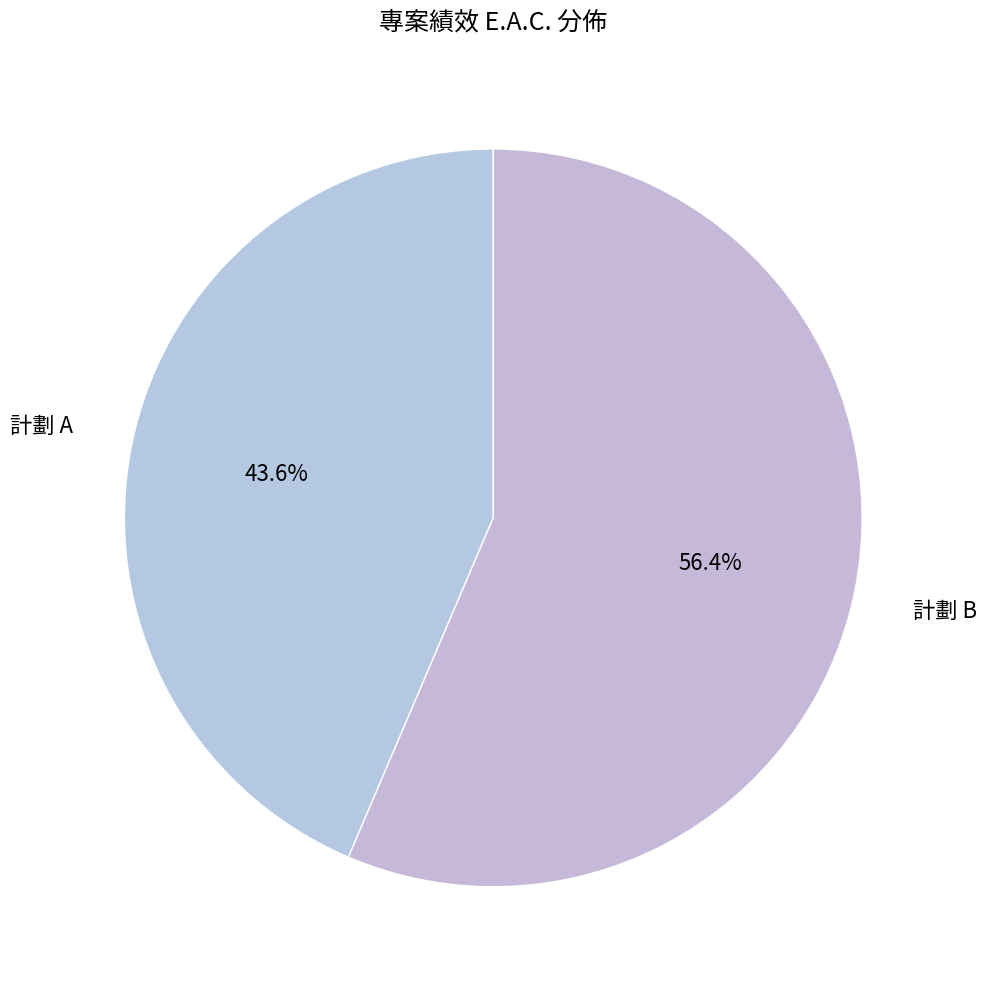

Which slice is the largest?

計劃 B